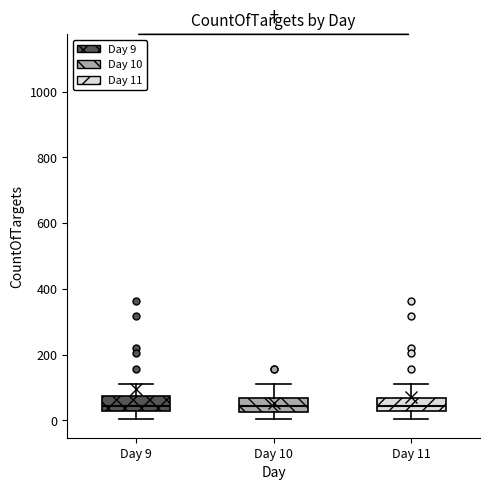

Reading left to right, read every box against the y-axis: the position of its median line, the range the box covers, and the ends of its whiskers. The values are not printed on the chart, so give them approximately, as read against the axis.

Day 9: median 40, box 20 to 80, whiskers 0 to 120
Day 10: median 40, box 20 to 60, whiskers 0 to 120
Day 11: median 40, box 20 to 60, whiskers 0 to 120